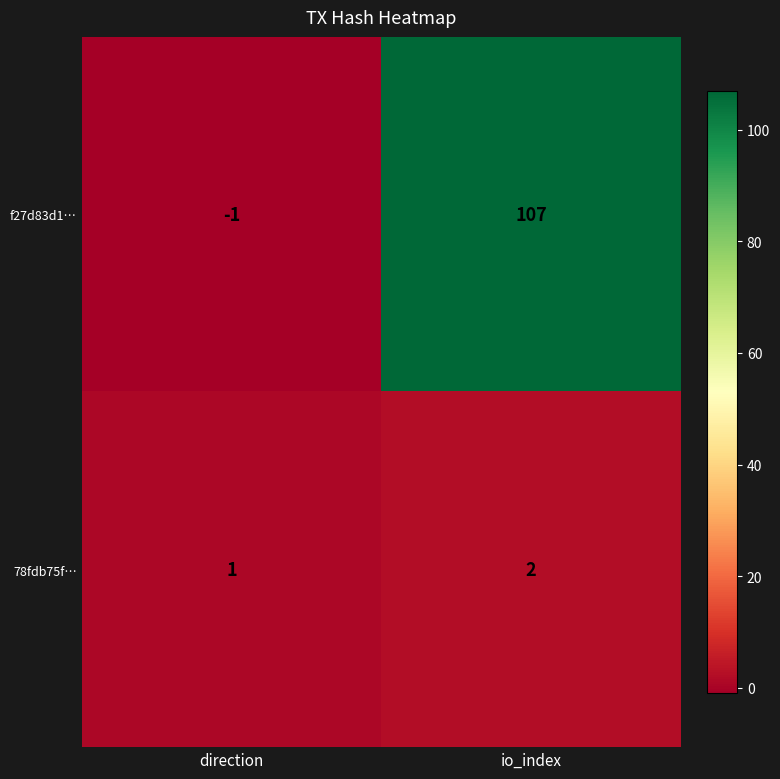

What is the difference between the maximum and minimum values in the f27d83d1… series?

108